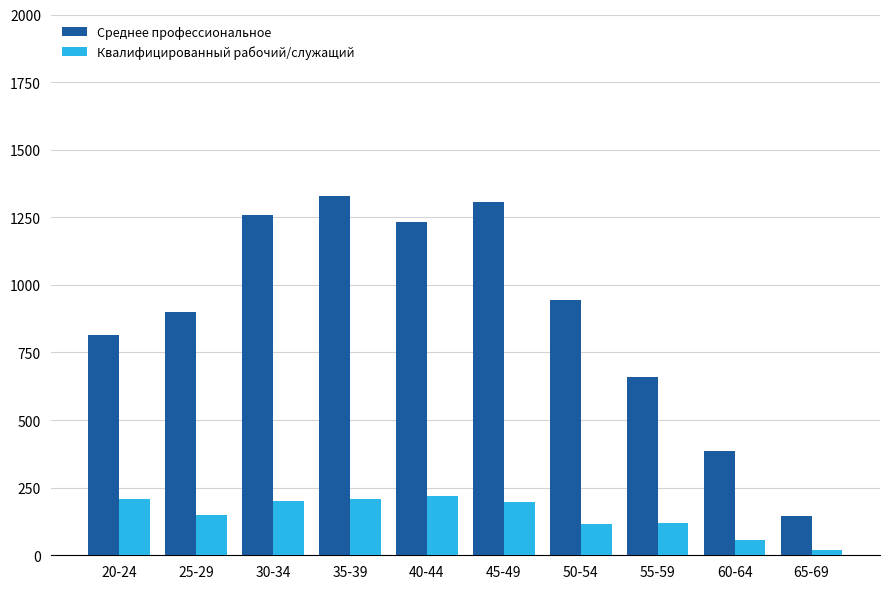

Does the chart contain stacked bars?

No